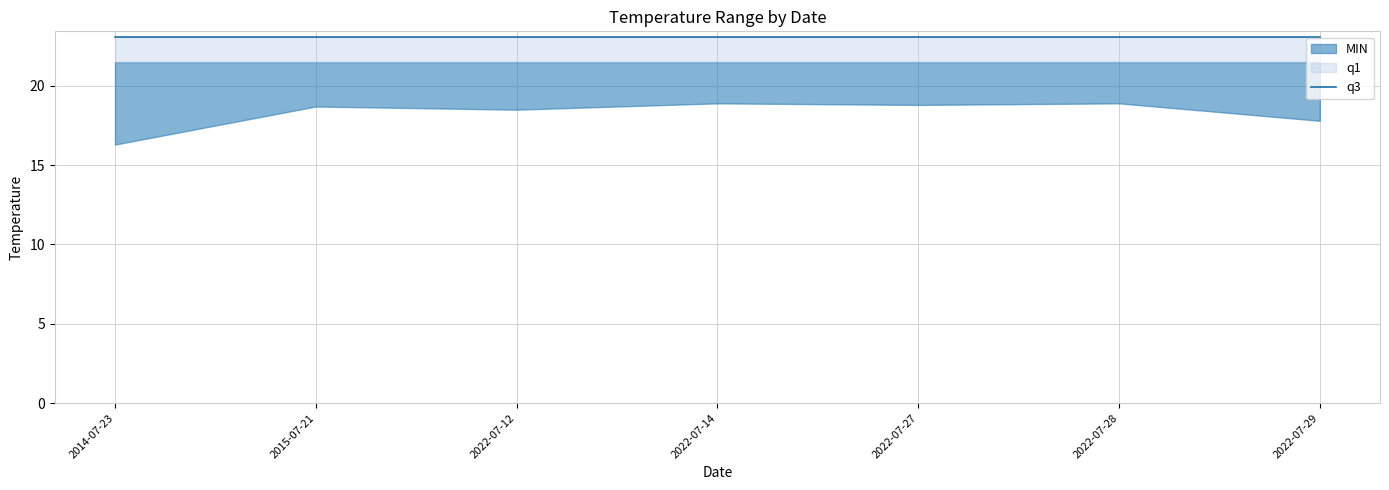

What is the label of the 3rd point from the left?

2022-07-12